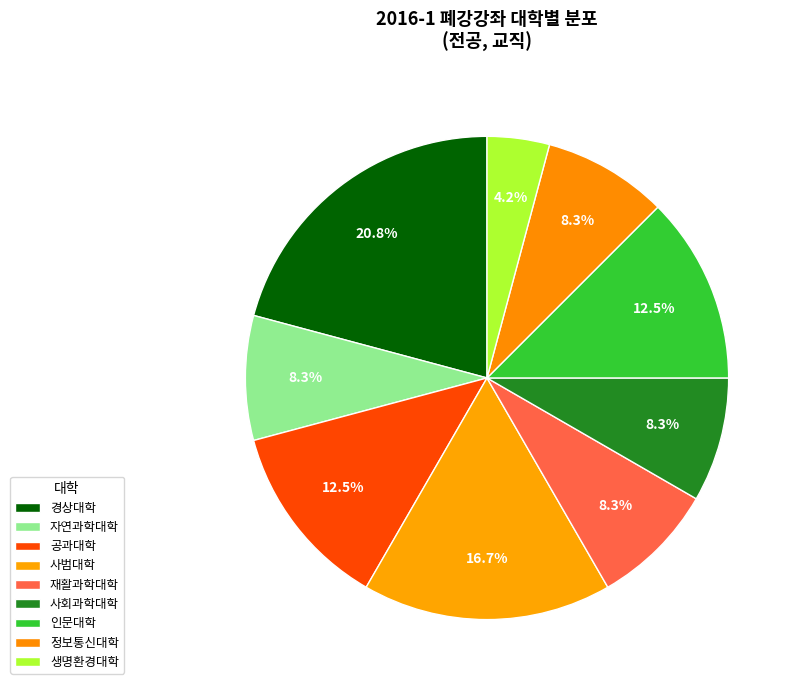

What percentage is the 사회과학대학 slice, to the nearest percent?

8%